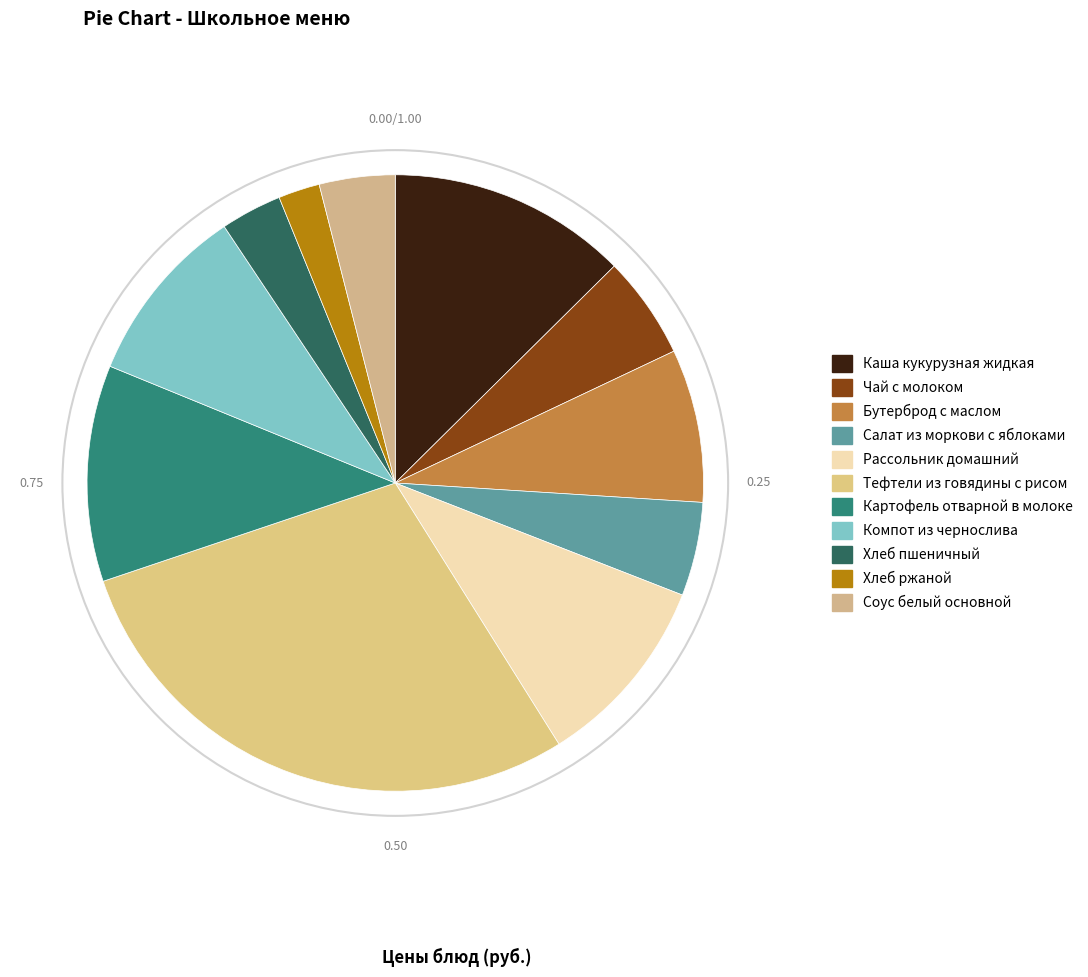

What is the change in value from Чай с молоком to Салат из моркови с яблоками?

-0.5